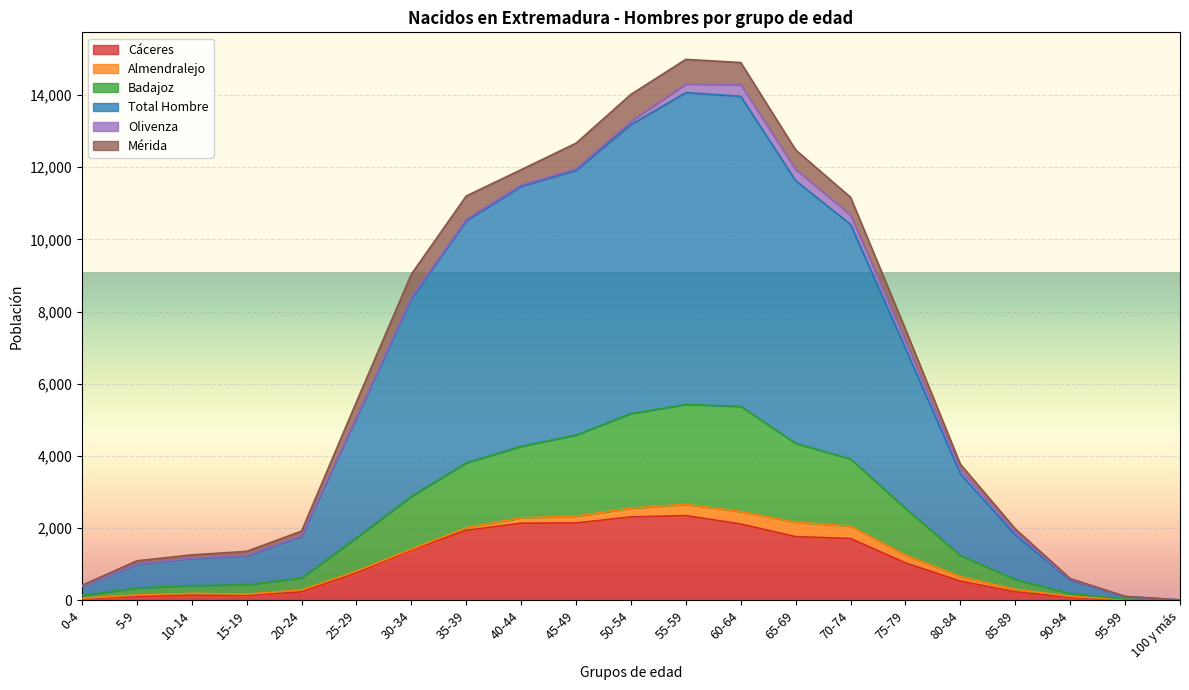

What is the highest value of the Cáceres series?

2346